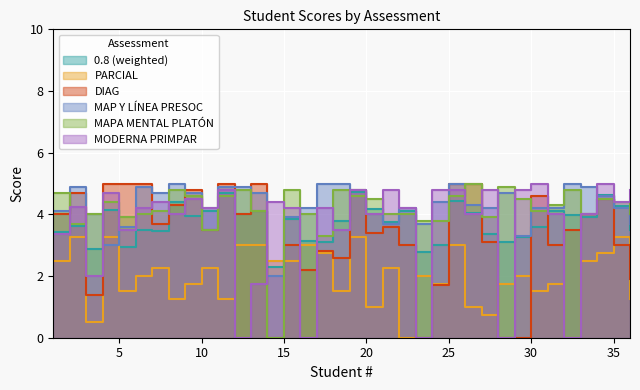

Which series has the largest total across all categories?

MAP Y LÍNEA PRESOC